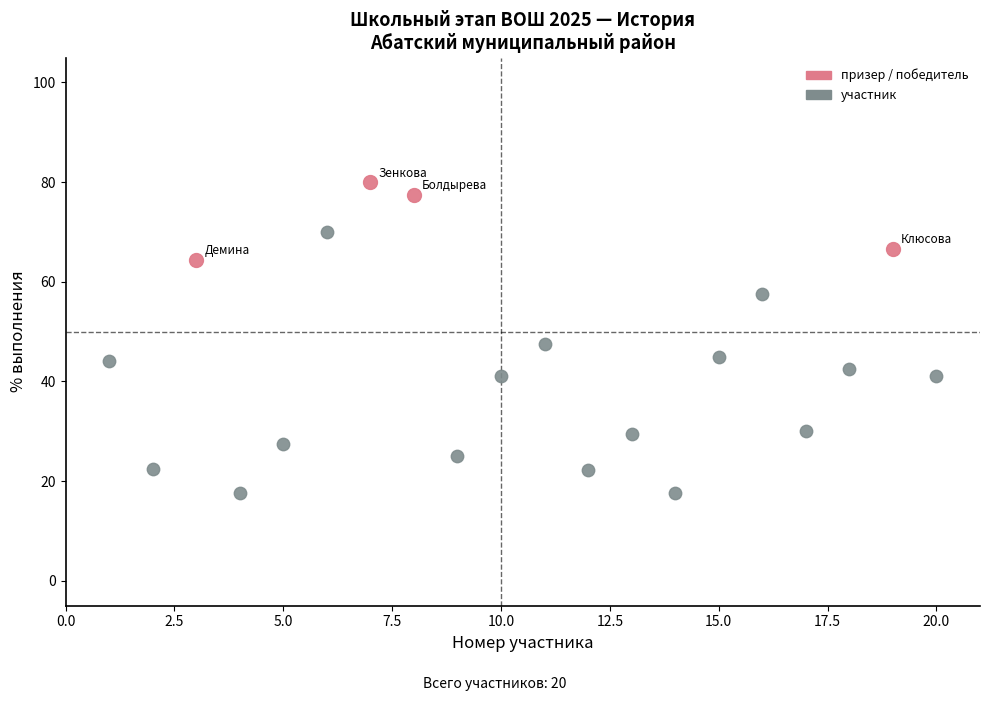

Which series contains the lowest Y value?

участник